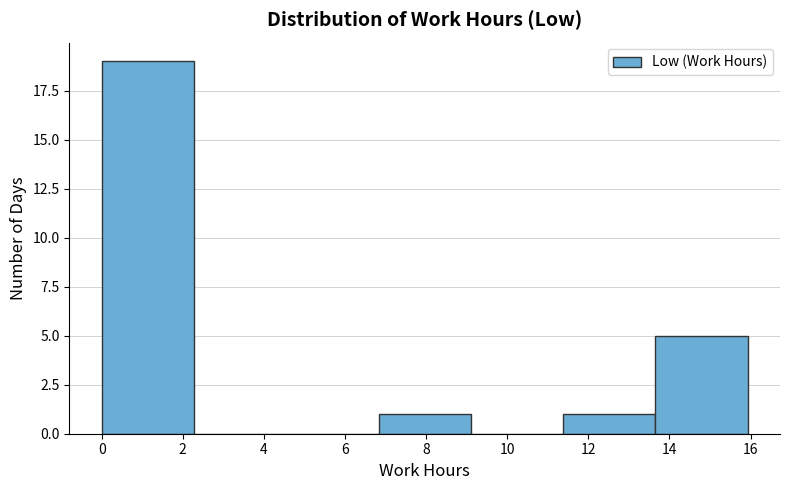

Reading left to right, transcribe this chart: for each bar, give the range it covers on the x-axis and its height. Neither the bar edges nor the heights are printed on the chart, so give them approximately, as read against the axes.

0.0 to 2.2: 19
2.2 to 4.6: 0
4.6 to 6.8: 0
6.8 to 9.2: 1
9.2 to 11.4: 0
11.4 to 13.6: 1
13.6 to 16.0: 5